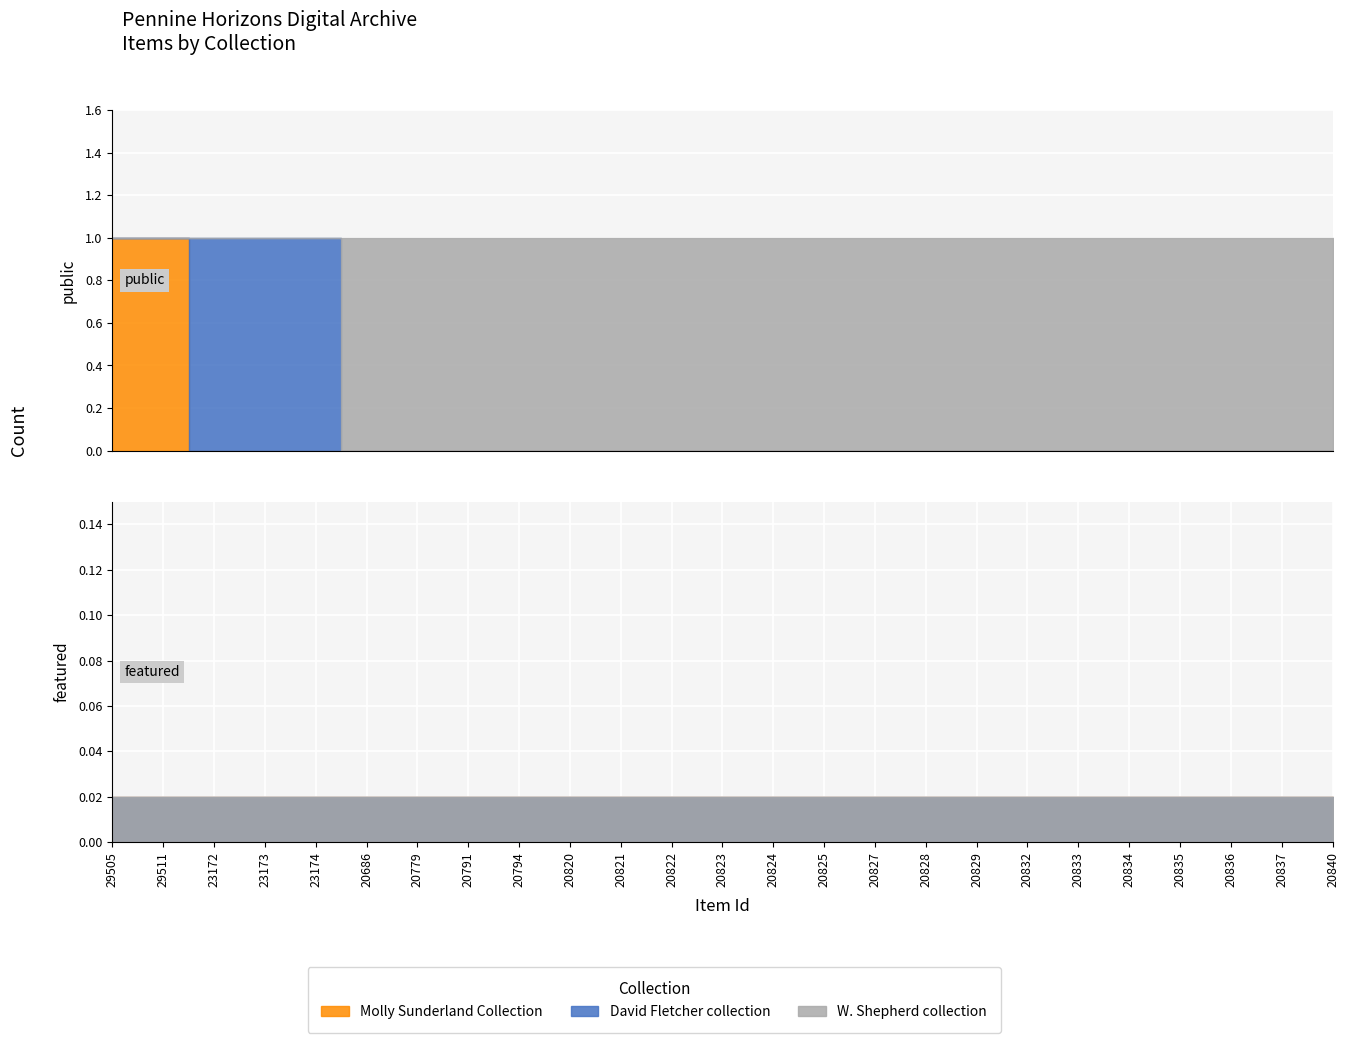

What is the label of the 11th point from the right?

20825